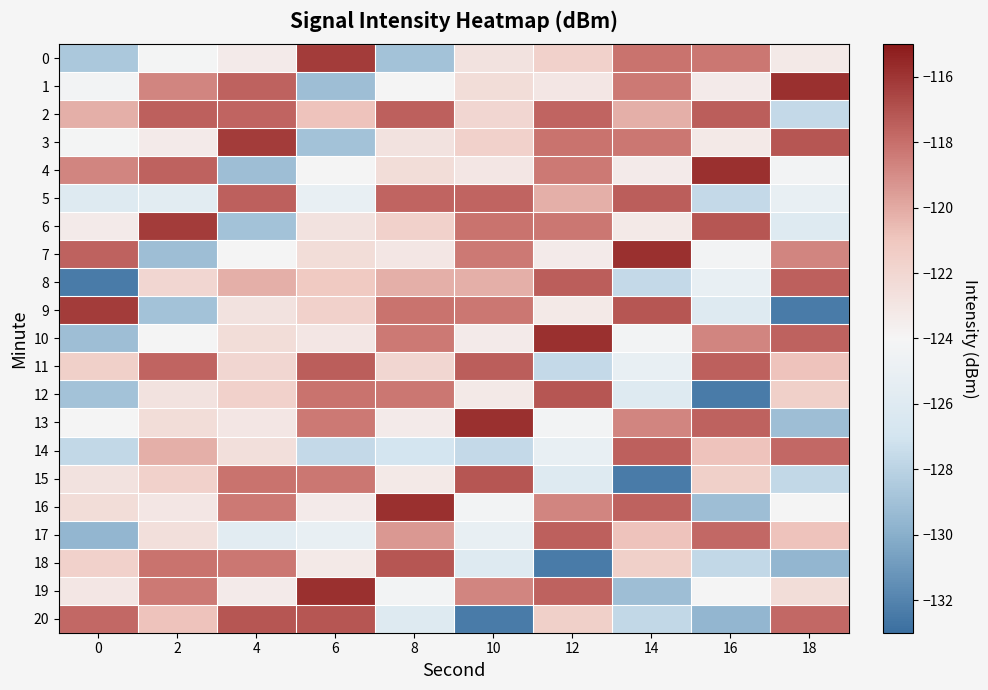

Which series has the widest spread of values?

9